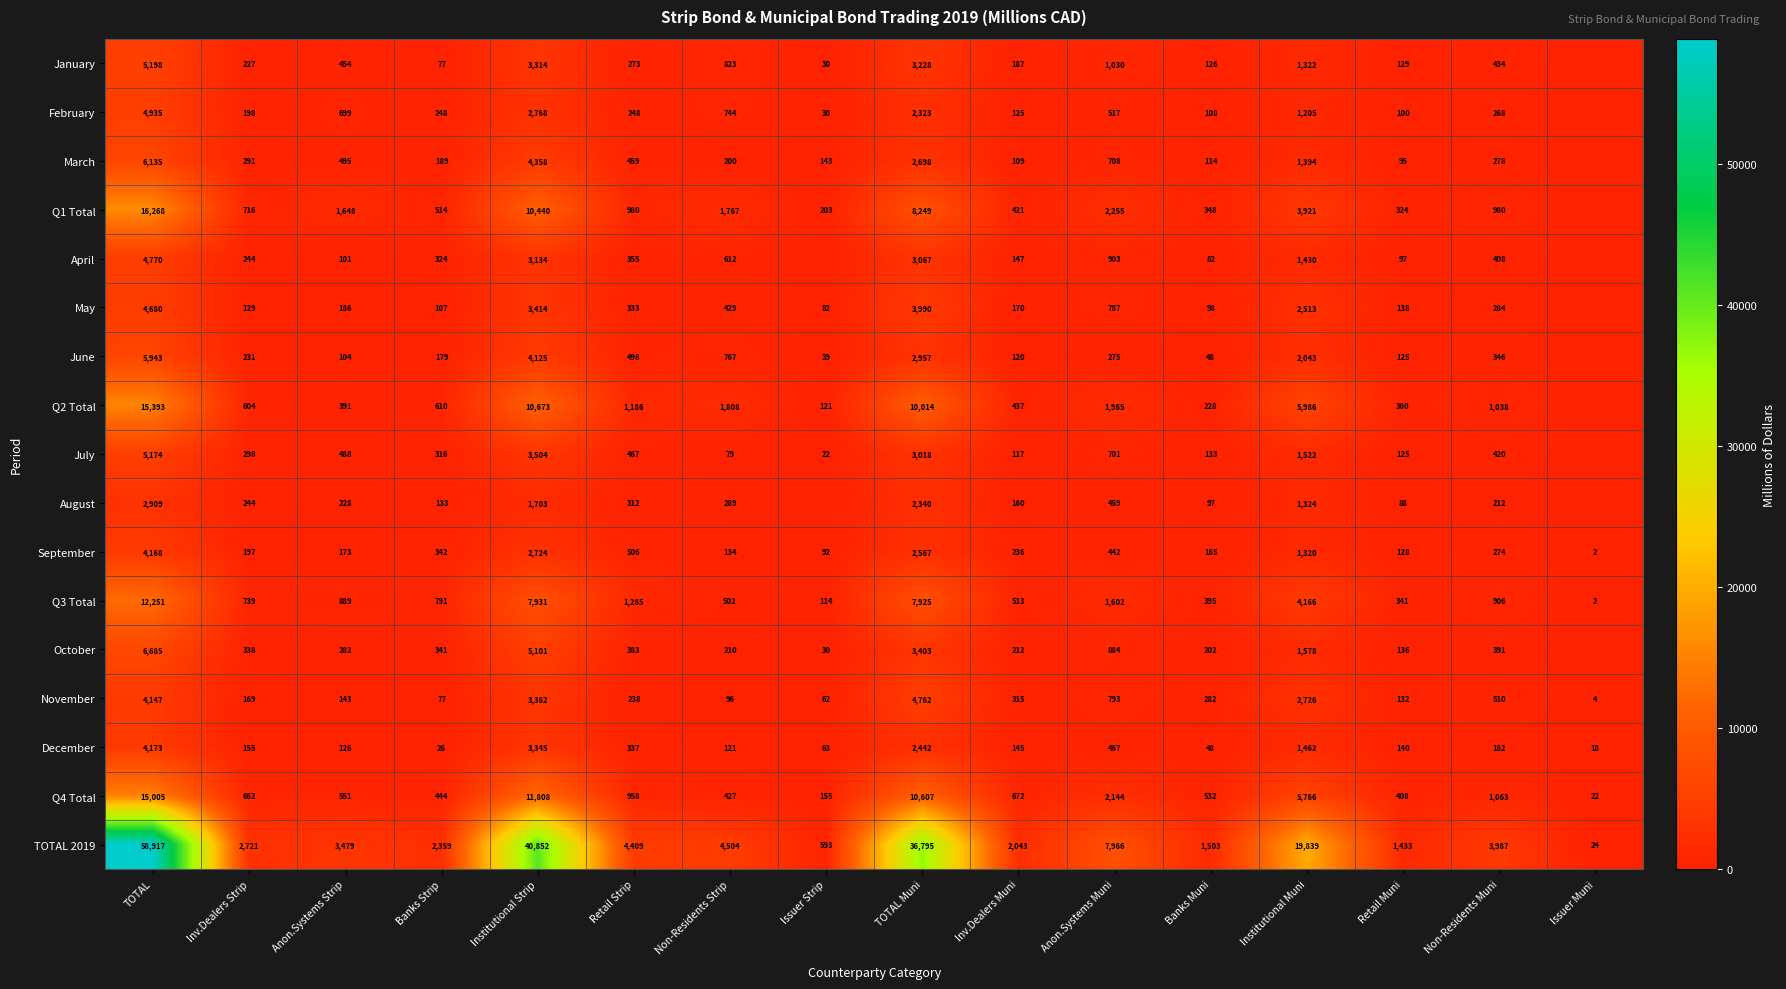

At how many categories does at least one series exceed 38610?

2